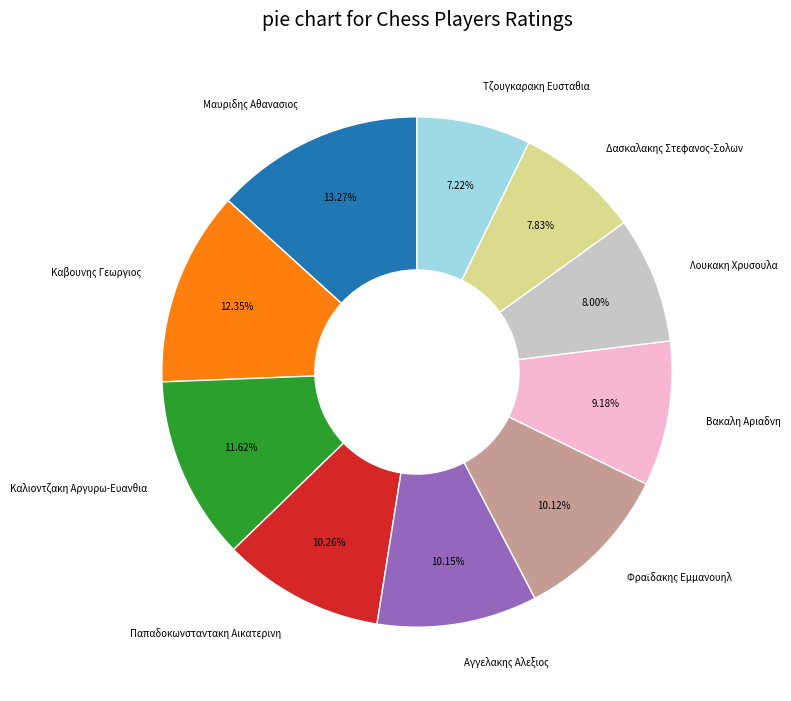

Do Καλιοντζακη Αργυρω-Ευανθια and Μαυριδης Αθανασιος together represent more than half of the pie?

No